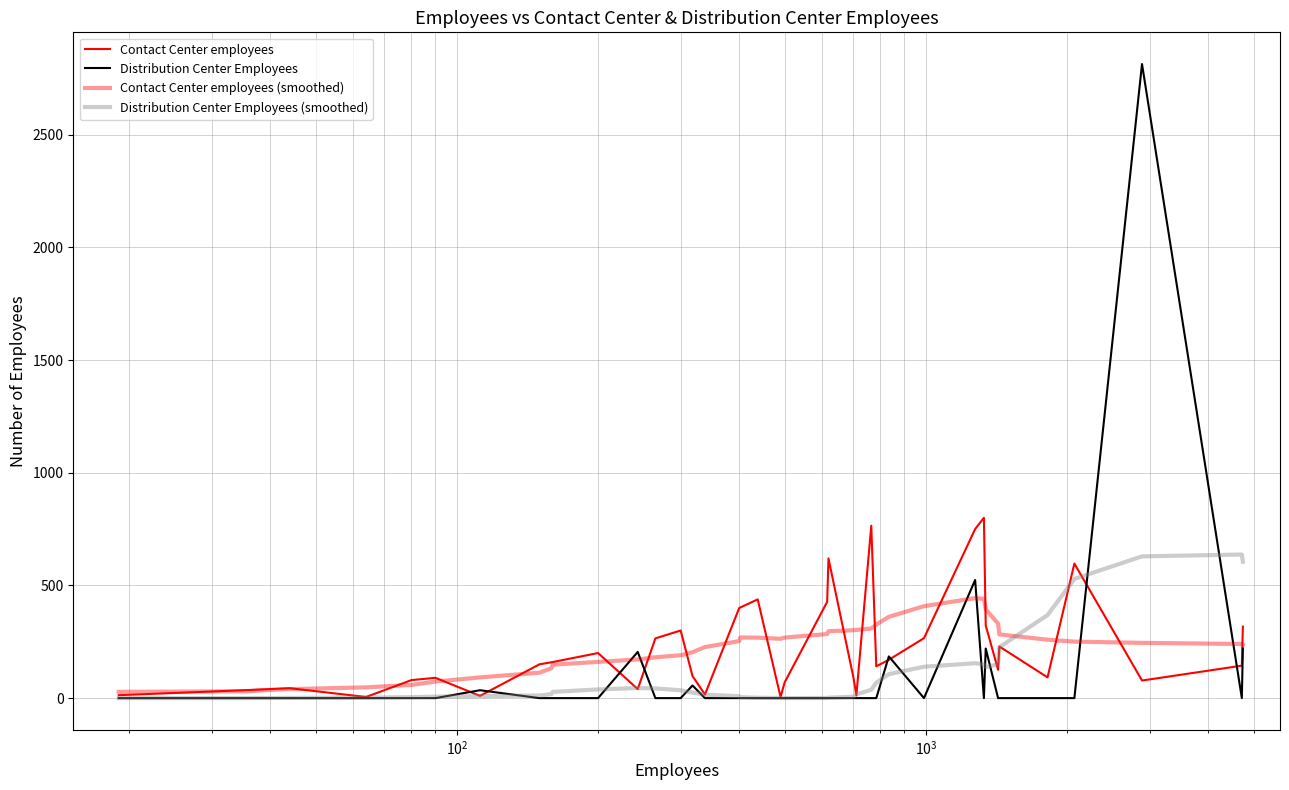

Count the number of data series in this chart.

4